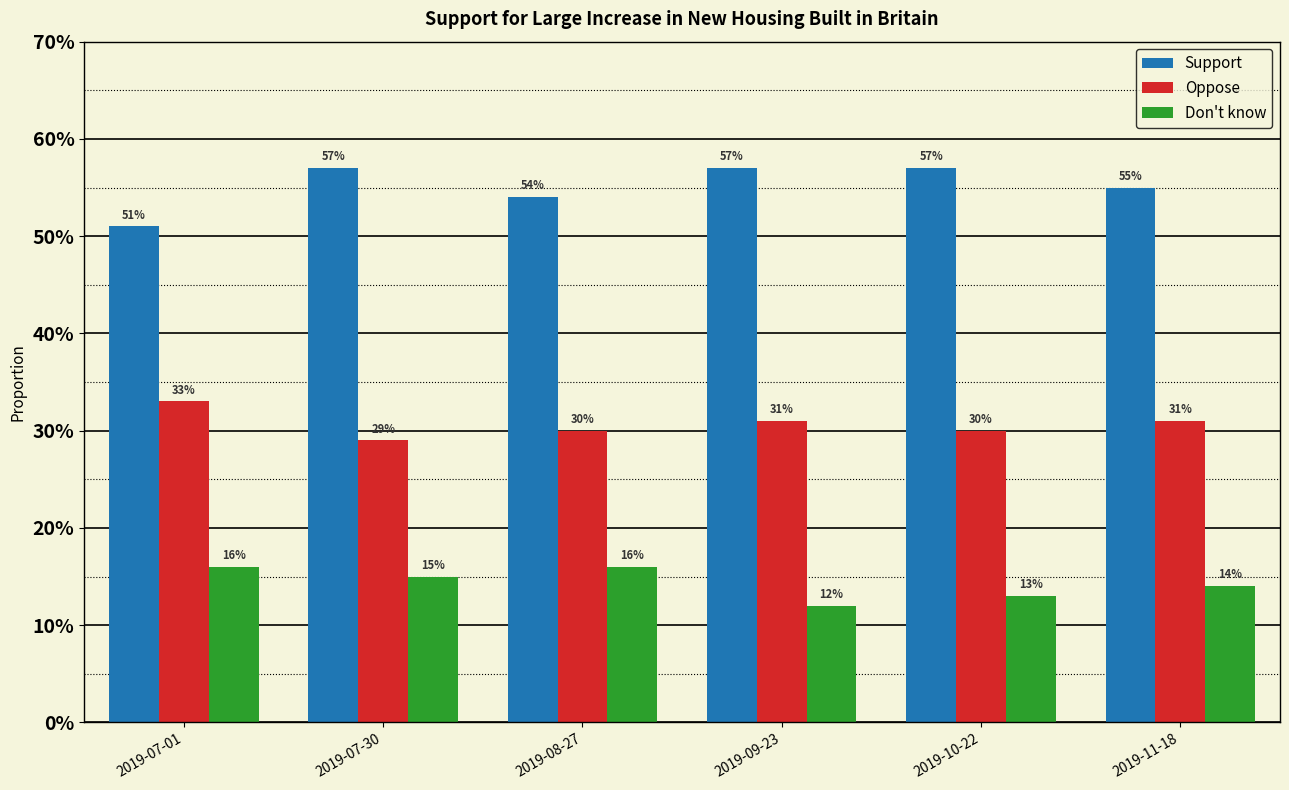

What position from the left is 2019-10-22?

5